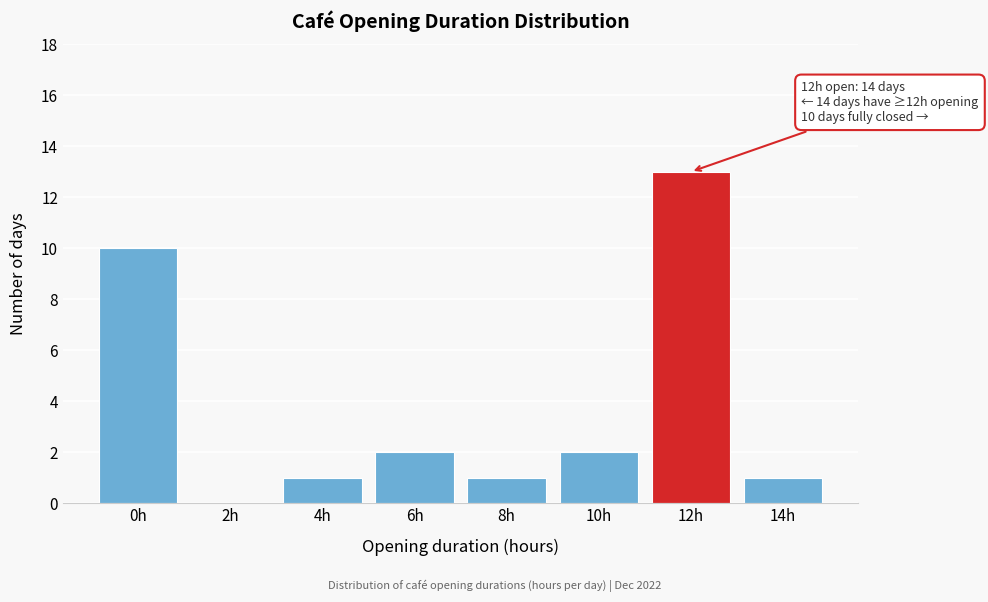

Reading left to right, extract all data points from this chart.

0h=10	2h=0	4h=1	6h=2	8h=1	10h=2	12h=13	14h=1